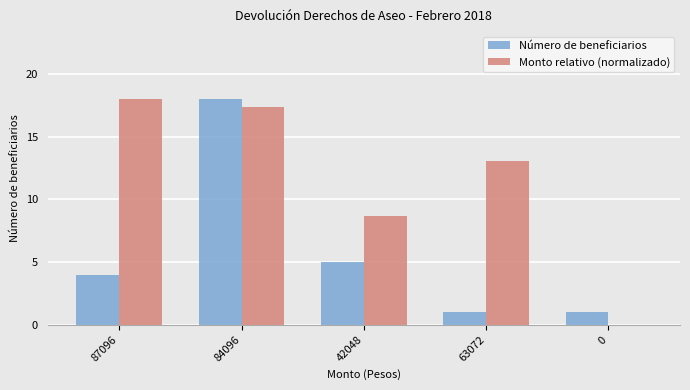

Is it true that Número de beneficiarios equals 1.0 at 0?

True